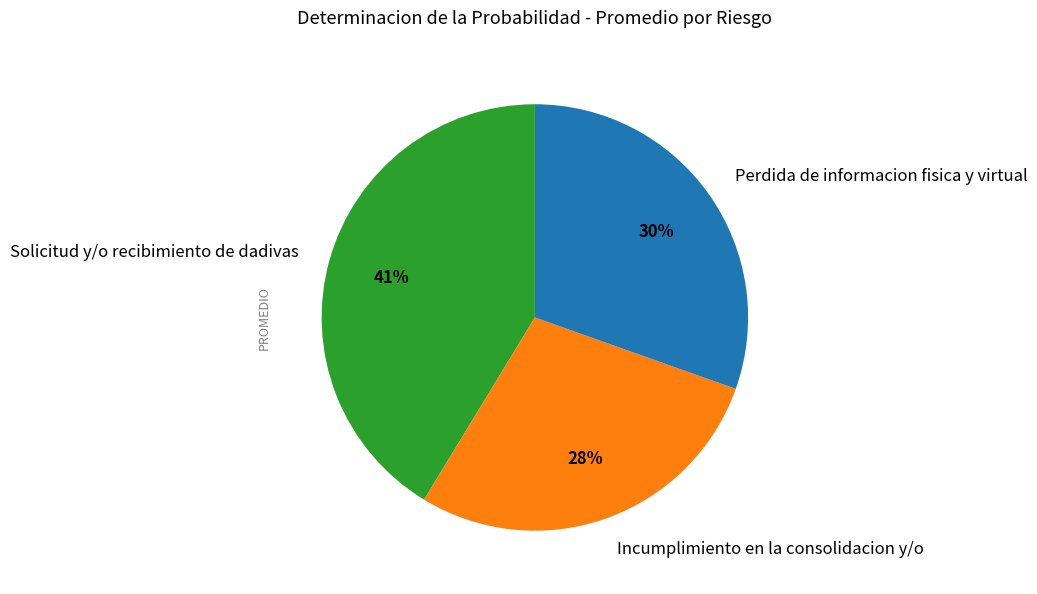

To the nearest percent, what portion does Perdida de informacion fisica y virtual represent?

30%